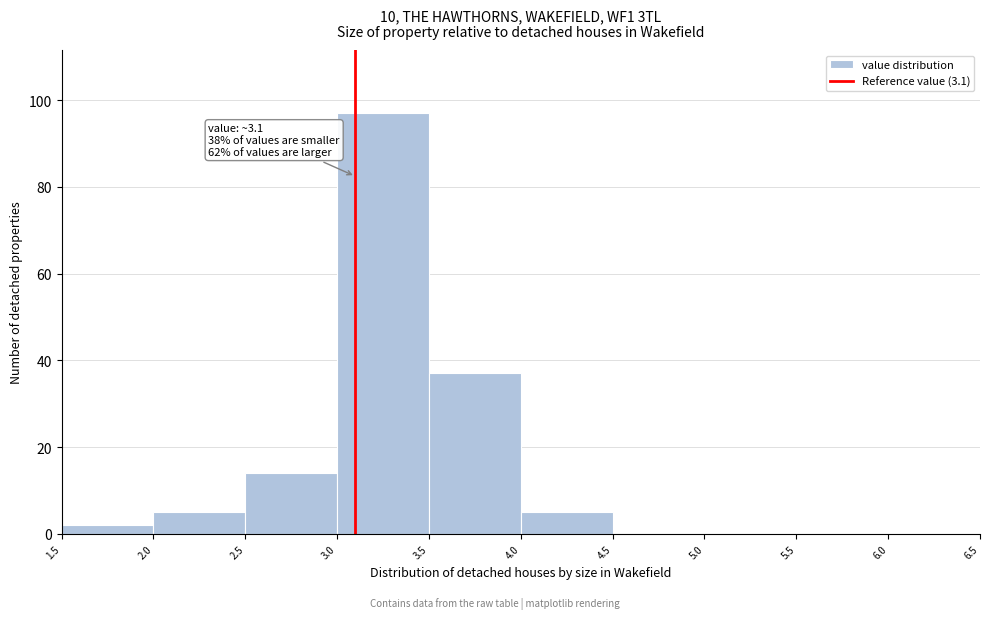

Over which range of the x-axis is the bar tallest?

3.0 to 3.5